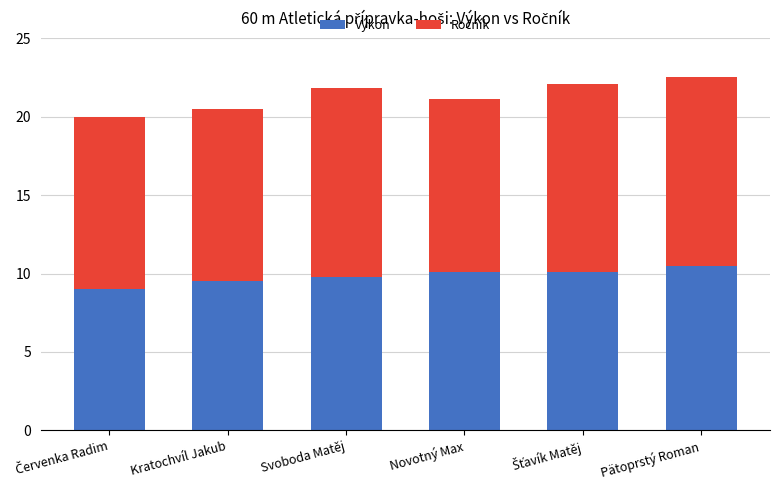

What is the value of the Výkon bar at the 3rd from the left?

9.8